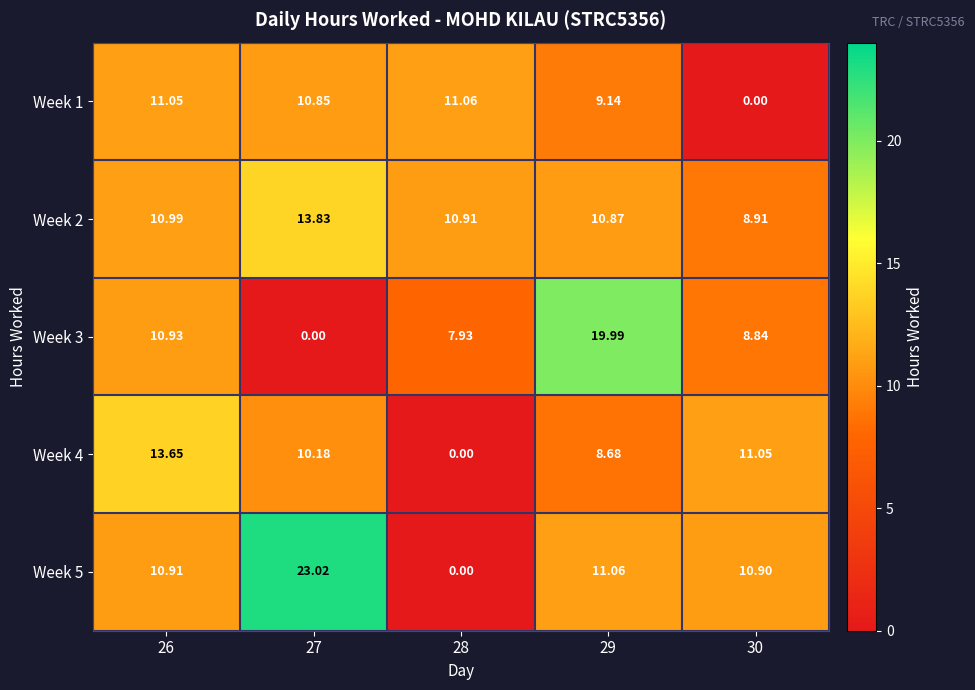

Is the value of Week 4 at 26 greater than the value of Week 5 at 29?

Yes